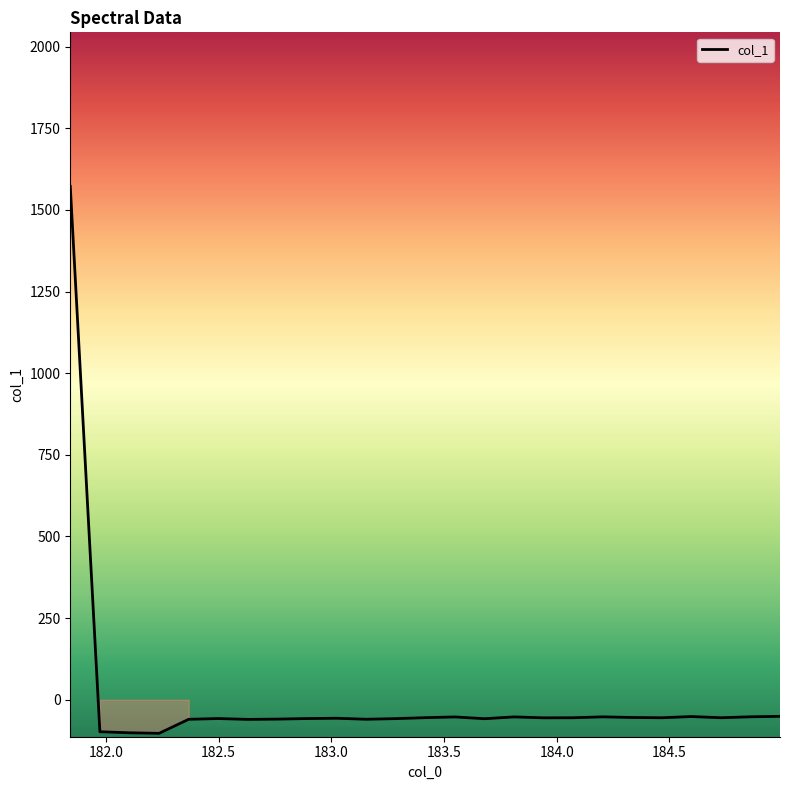

What is the difference between the maximum and second lowest values?

1673.6